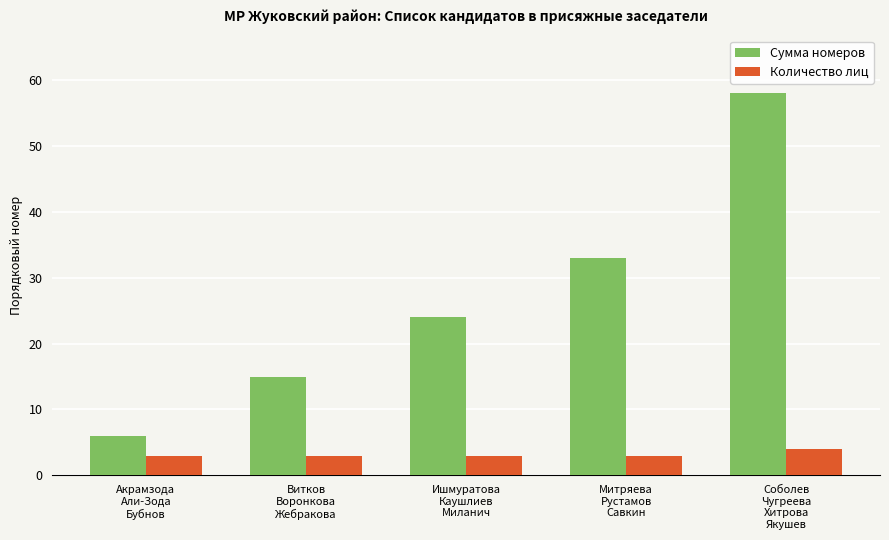

What is the greatest value displayed?

58